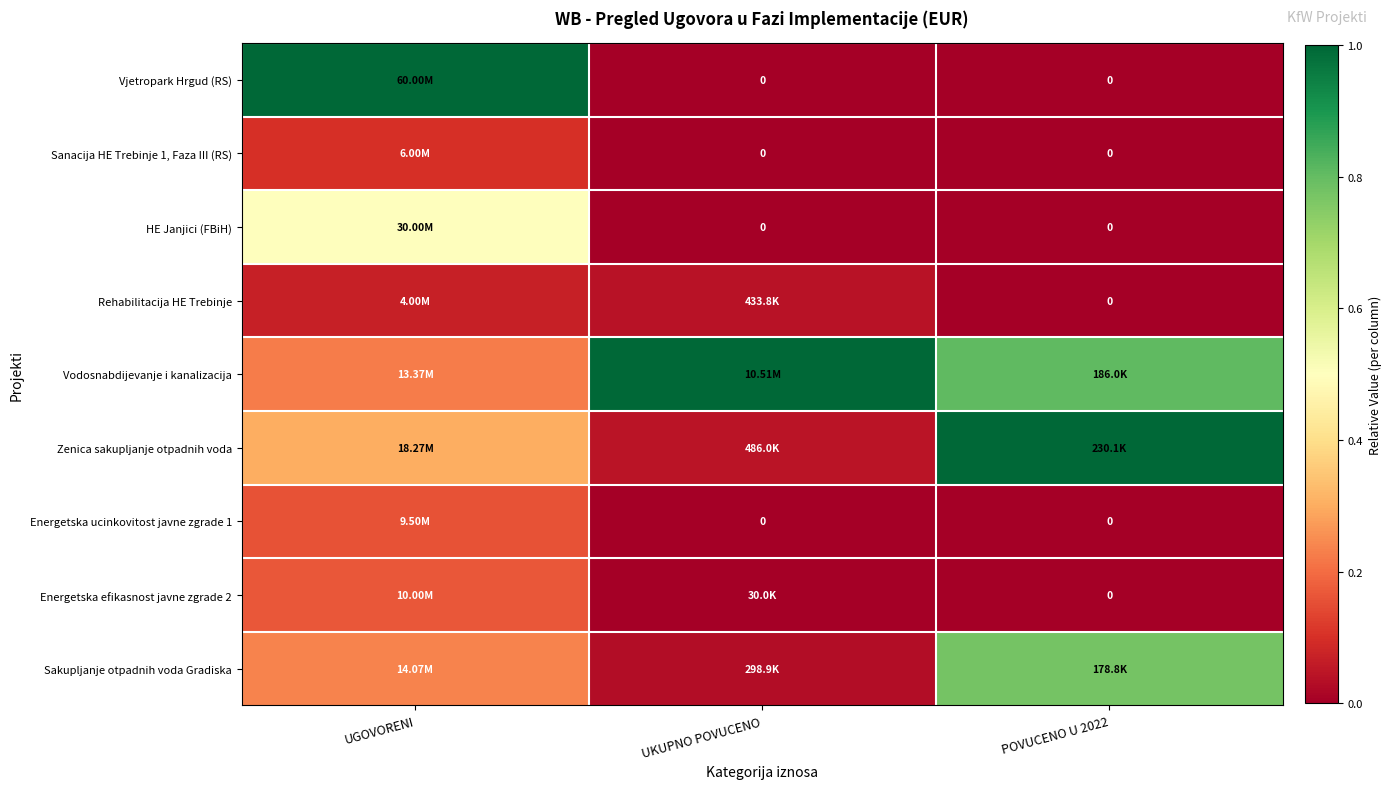

What is the average value of the HE Janjici (FBiH) series?

0.2